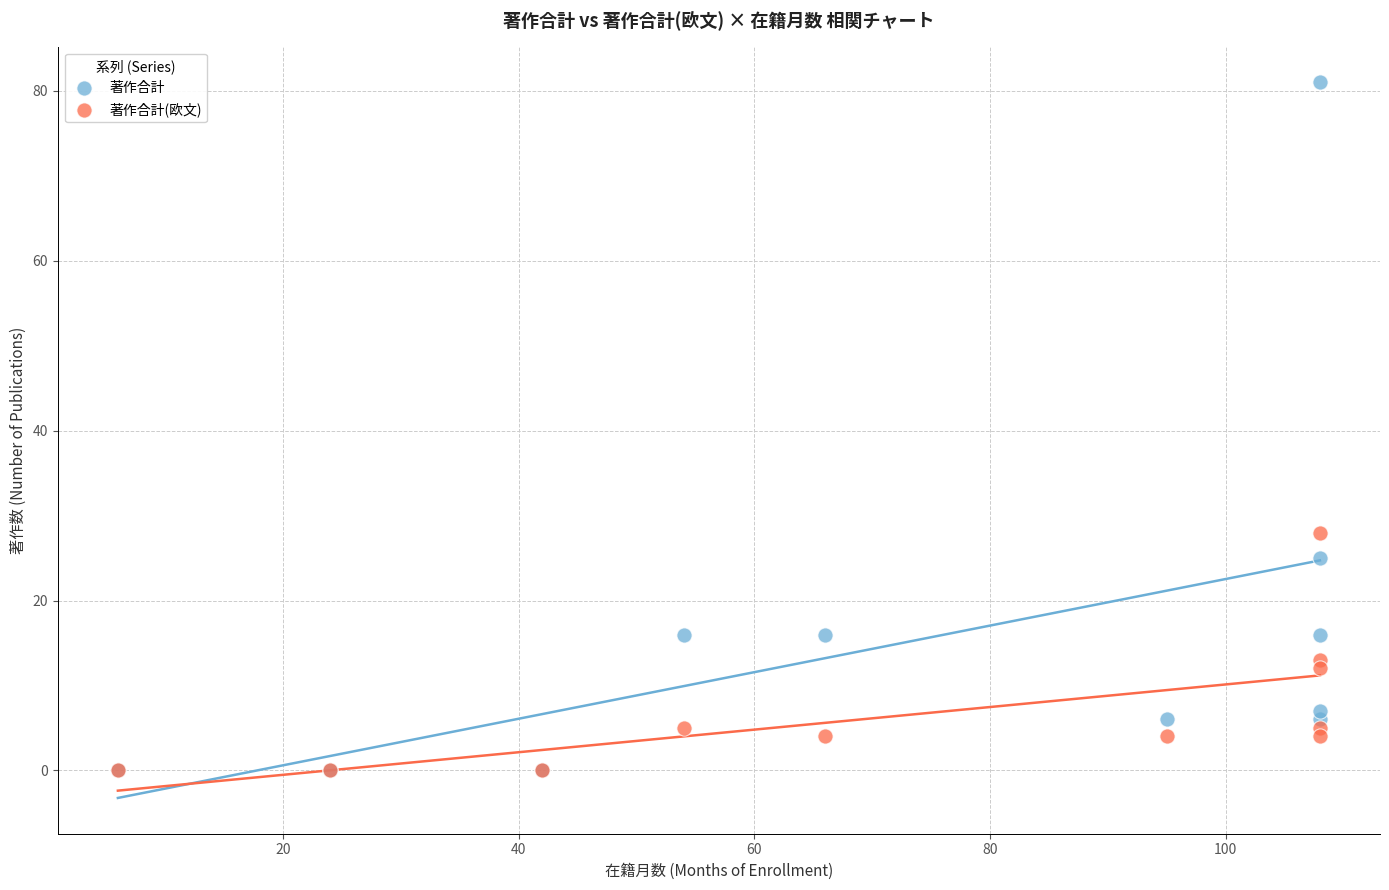

Which series reaches the maximum Y coordinate?

著作合計